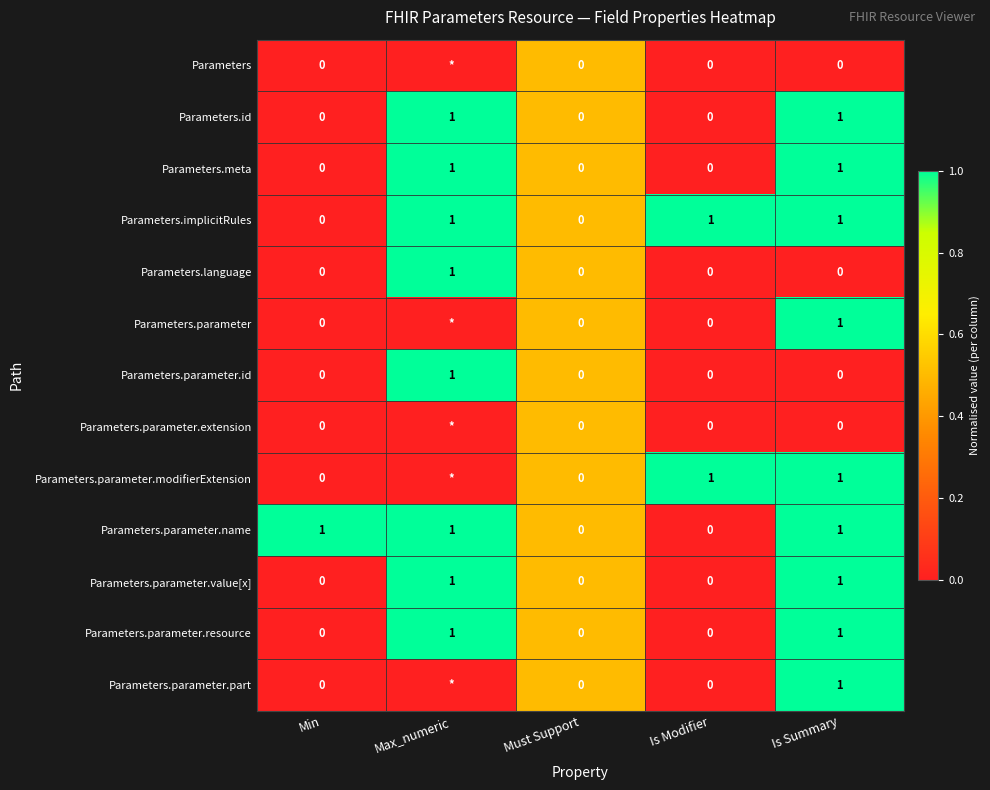

Is the value of Parameters.meta at Max_numeric greater than the value of Parameters.parameter.id at Is Summary?

Yes